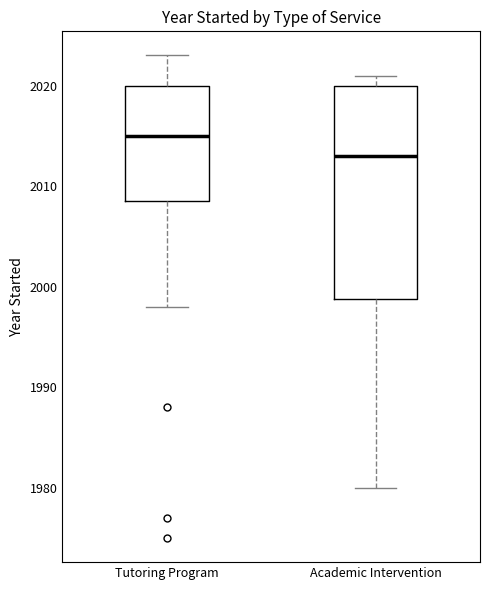

Reading left to right, transcribe this box plot: for each box, give where its median line is, the range the box spans, and where its two whiskers end, as read against the y-axis. The values are not printed on the chart, so give them approximately, as read against the axis.

Tutoring Program: median 2015, box 2009 to 2020, whiskers 1998 to 2023
Academic Intervention: median 2013, box 1999 to 2020, whiskers 1980 to 2021